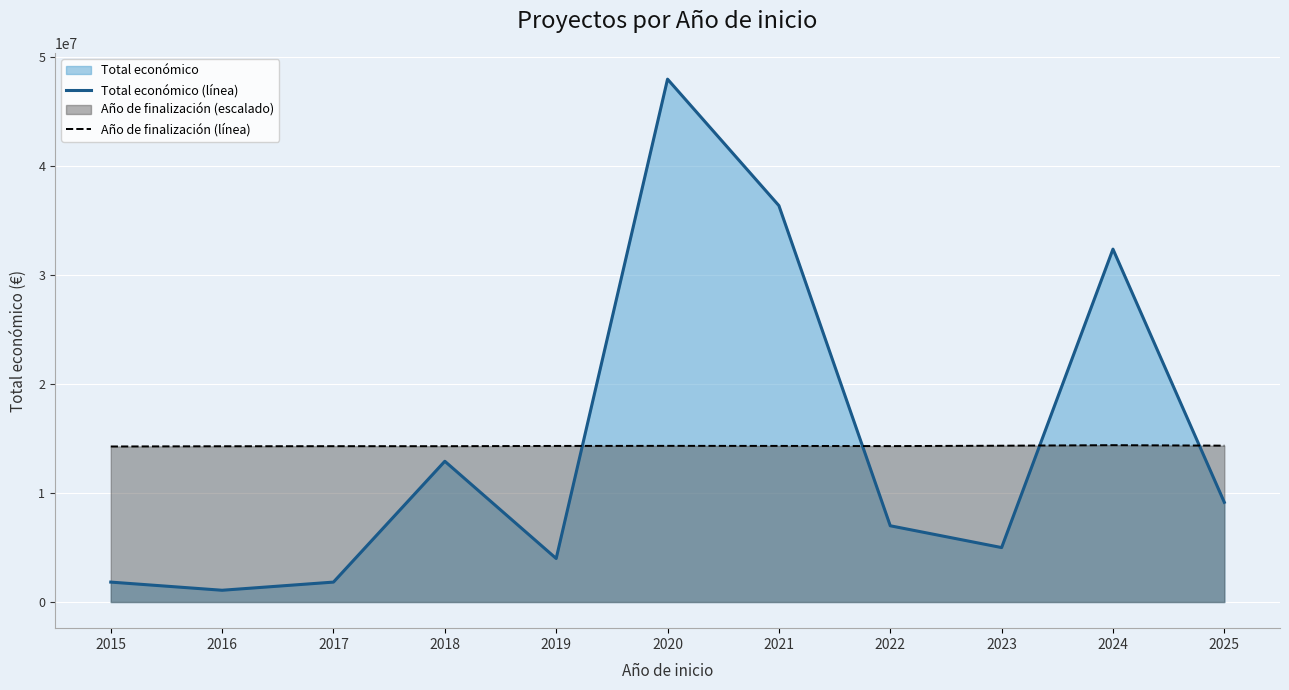

Rank the series by their average value, from highest to lowest.

Total económico (línea), Año de finalización (línea)